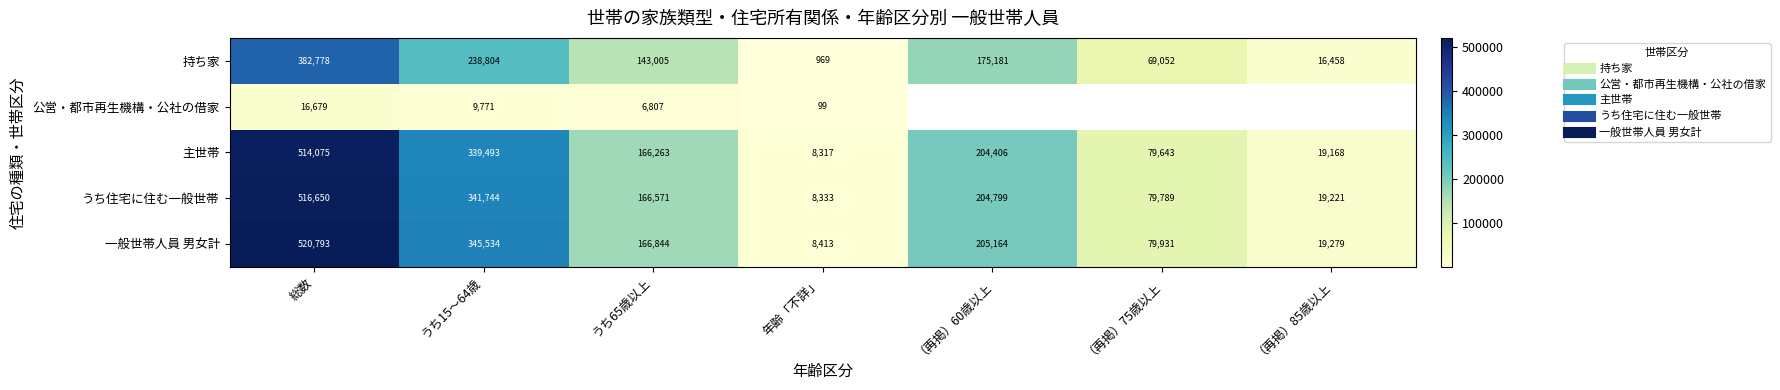

At how many categories does at least one series exceed 430596?

1